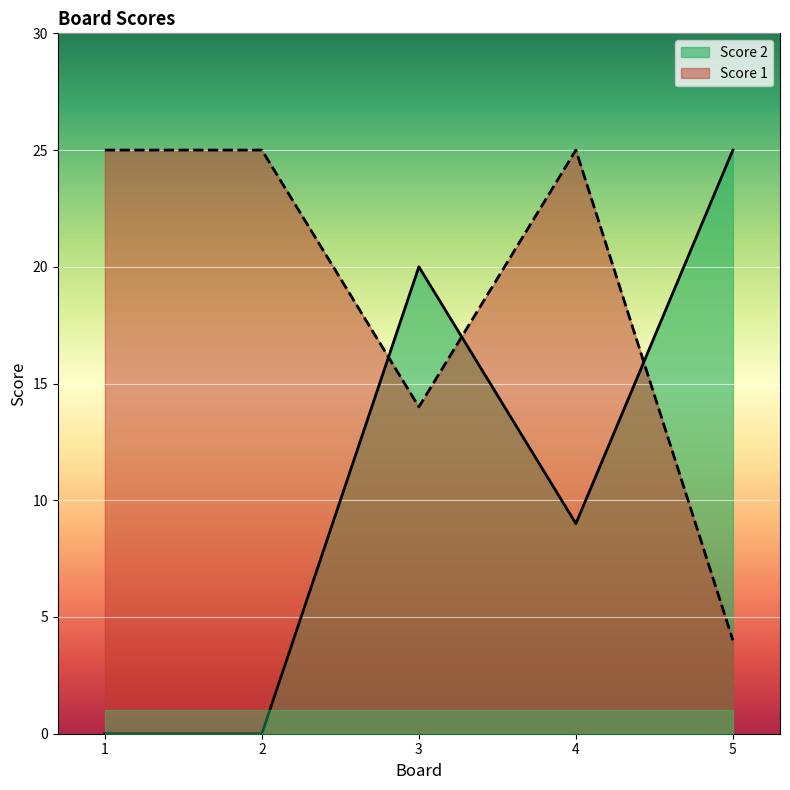

At which category is the sum across all series the highest?

3